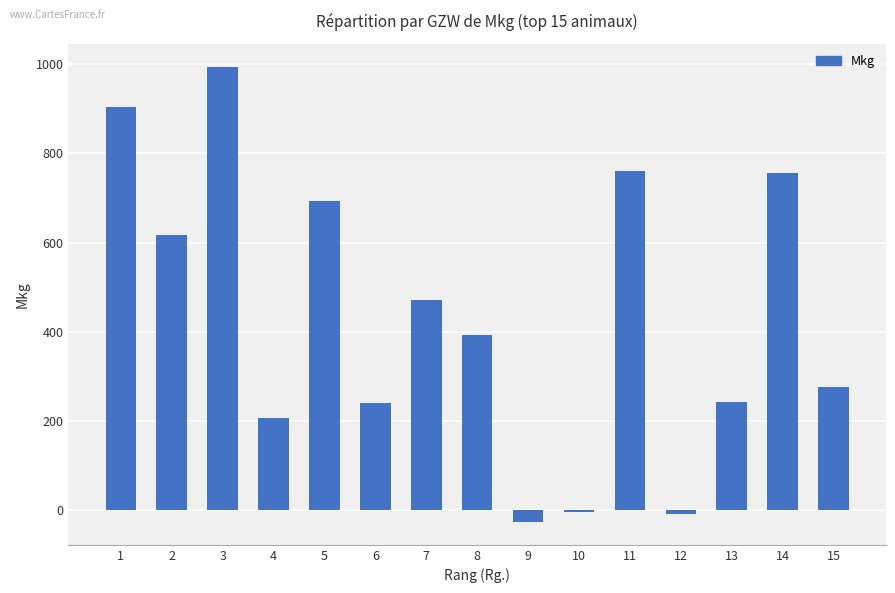

What is the difference between the maximum and minimum values?

1022